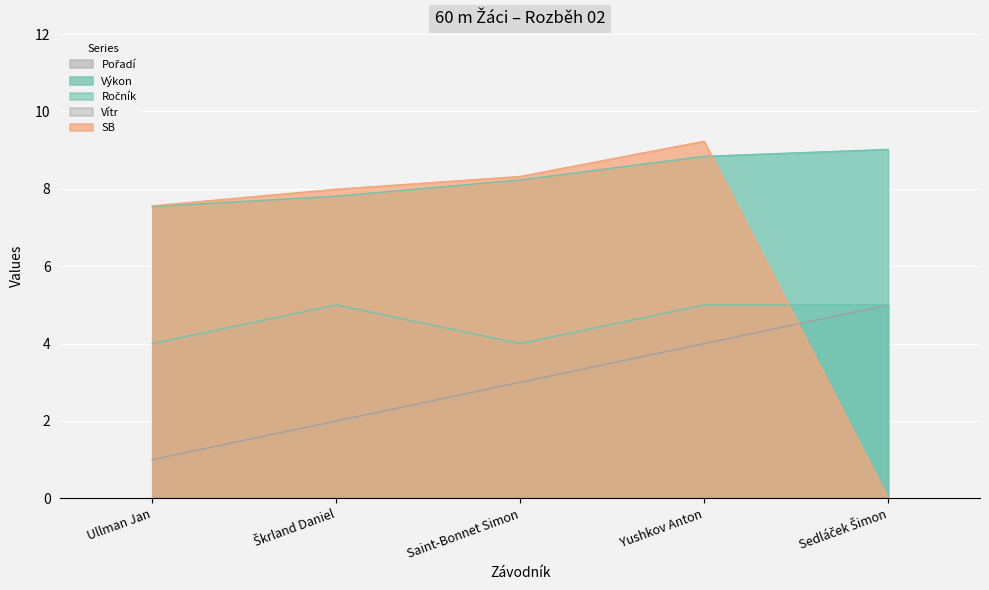

Reading left to right, extract all data points from this chart.

Pořadí: Ullman Jan=1.0	Škrland Daniel=2.0	Saint-Bonnet Simon=3.0	Yushkov Anton=4.0	Sedláček Šimon=5.0
Výkon: Ullman Jan=7.5	Škrland Daniel=7.8	Saint-Bonnet Simon=8.2	Yushkov Anton=8.8	Sedláček Šimon=9.0
Ročník: Ullman Jan=4.0	Škrland Daniel=5.0	Saint-Bonnet Simon=4.0	Yushkov Anton=5.0	Sedláček Šimon=5.0
SB: Ullman Jan=7.6	Škrland Daniel=8.0	Saint-Bonnet Simon=8.3	Yushkov Anton=9.2	Sedláček Šimon=0.0